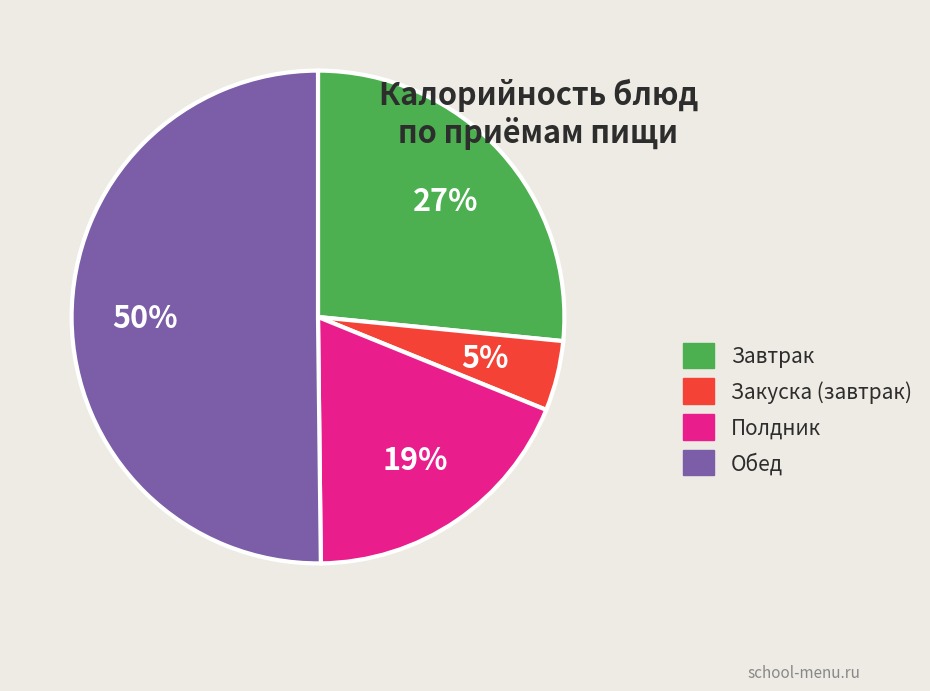

To the nearest percent, what percentage of the pie is Закуска (завтрак)?

5%